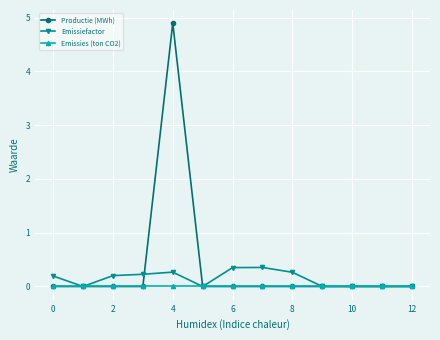

Which series has the largest range (max minus min)?

Productie (MWh)